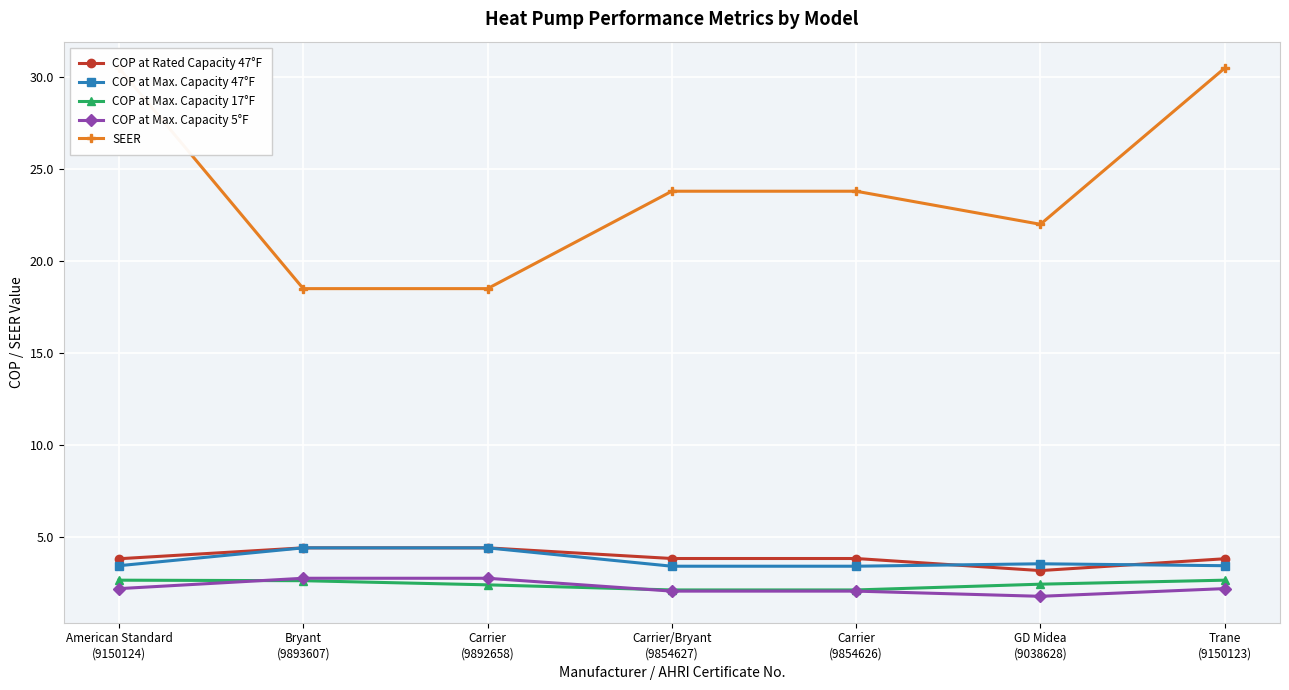

Reading left to right, extract all data points from this chart.

COP at Rated Capacity 47°F: 3.8	4.4	4.4	3.8	3.8	3.2	3.8
COP at Max. Capacity 47°F: 3.4	4.4	4.4	3.4	3.4	3.5	3.4
COP at Max. Capacity 17°F: 2.6	2.6	2.4	2.1	2.1	2.4	2.6
COP at Max. Capacity 5°F: 2.2	2.7	2.7	2.0	2.0	1.8	2.2
SEER: 30.5	18.5	18.5	23.8	23.8	22.0	30.5